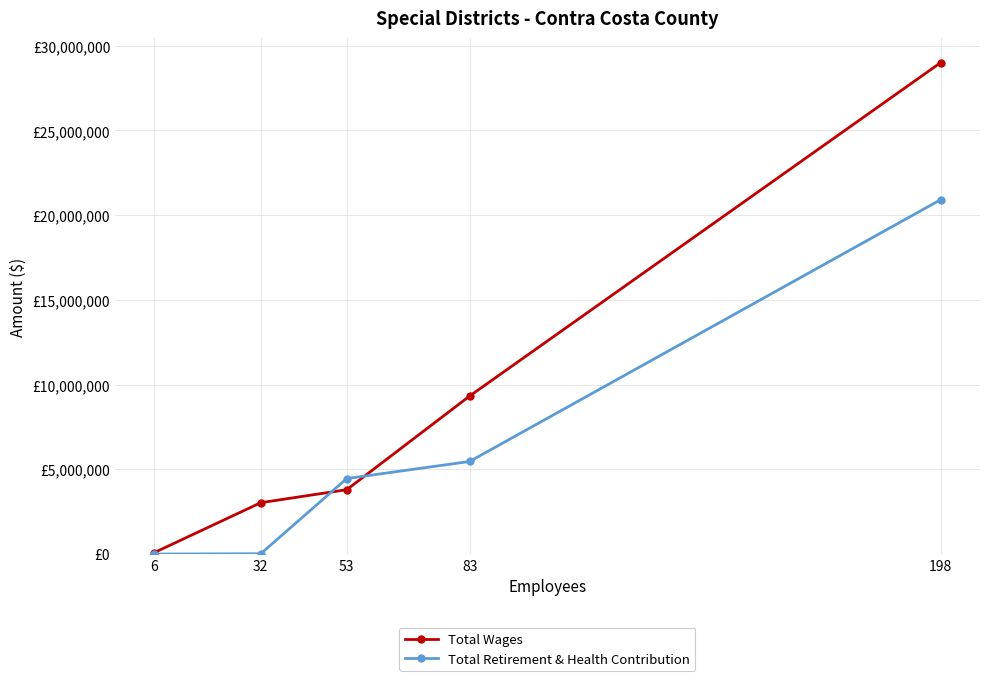

What is the sum of the Total Wages values at 6 and 198?

29095429